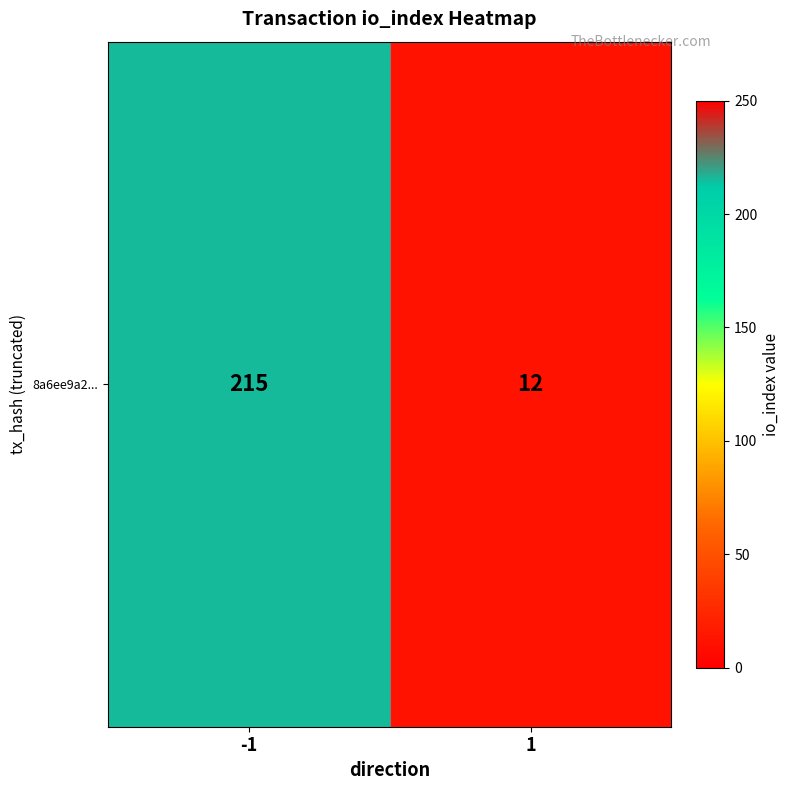

The chart shows a value of 12 at 1. True or false?

True